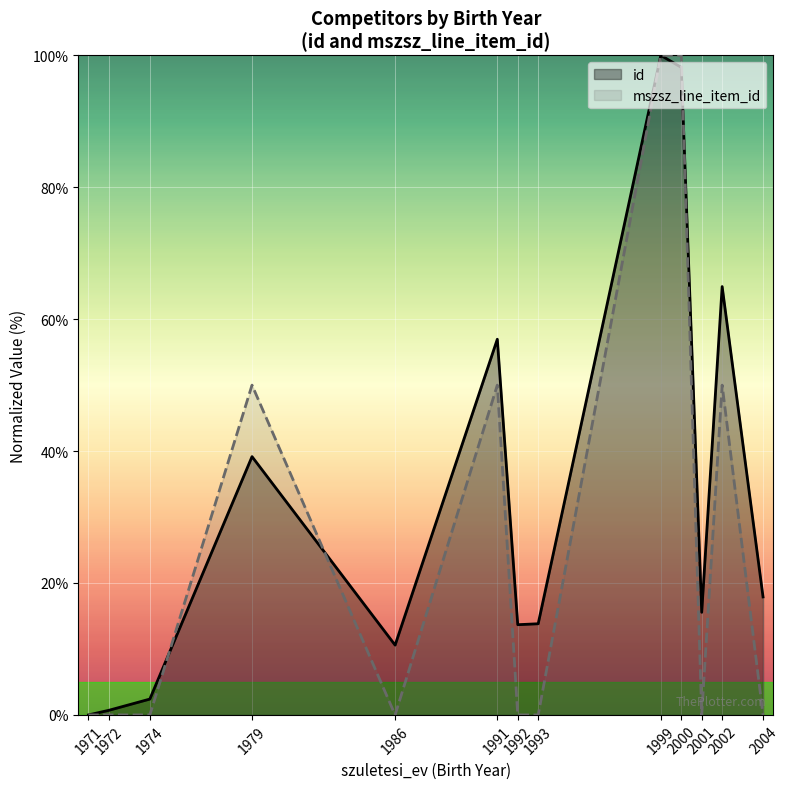

How many interior local valleys does the id series have?

3